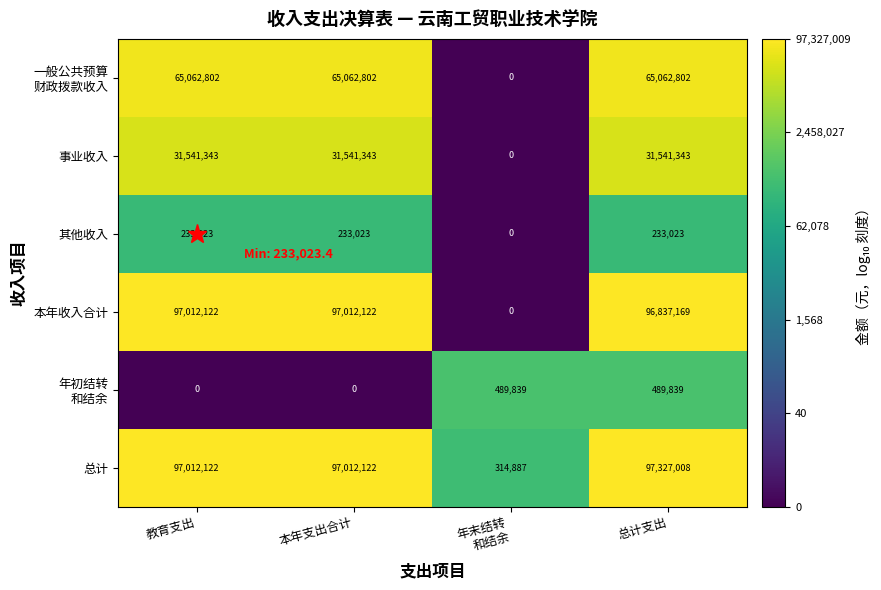

At which label does 总计 reach its peak?

总计支出